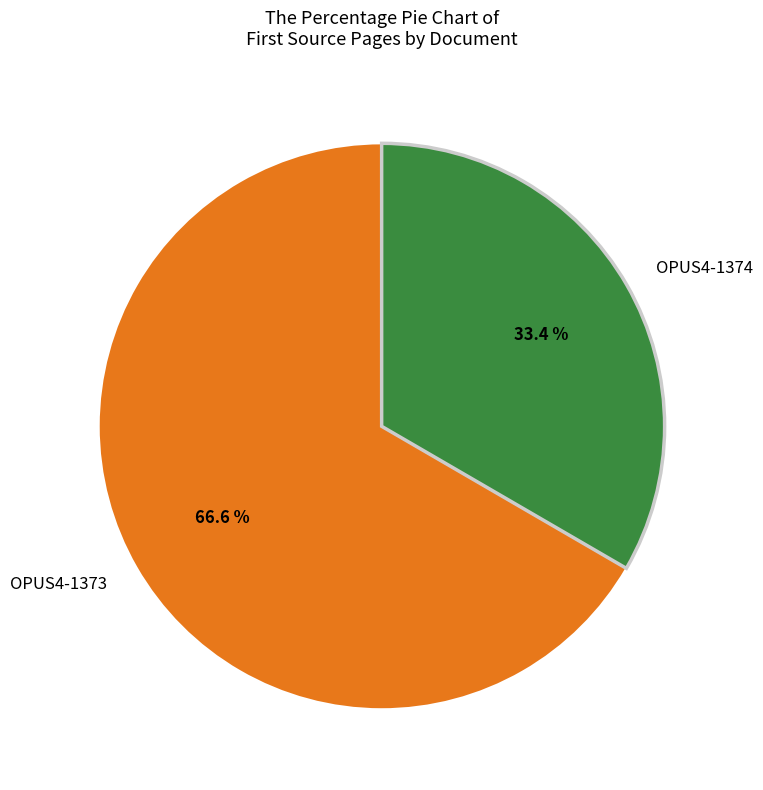

To the nearest percent, what portion does OPUS4-1374 represent?

33%